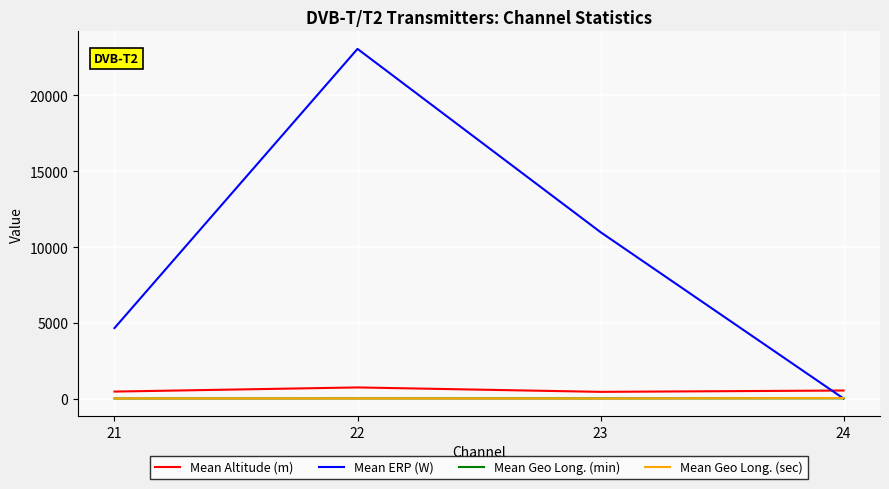

What is the highest value of the Mean ERP (W) series?

23063.8